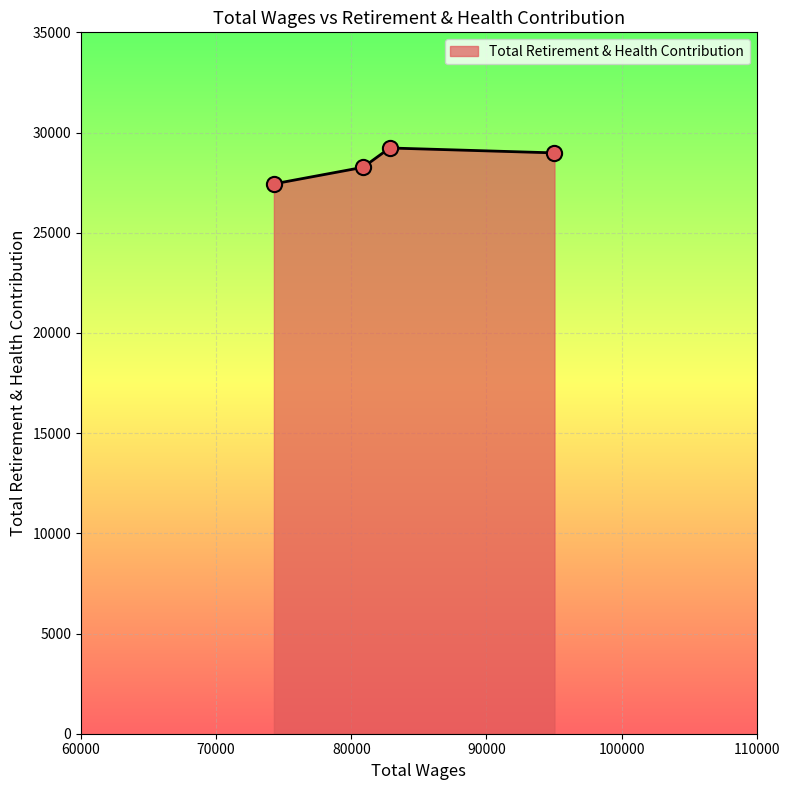

What is the difference between the maximum and minimum values?

1791